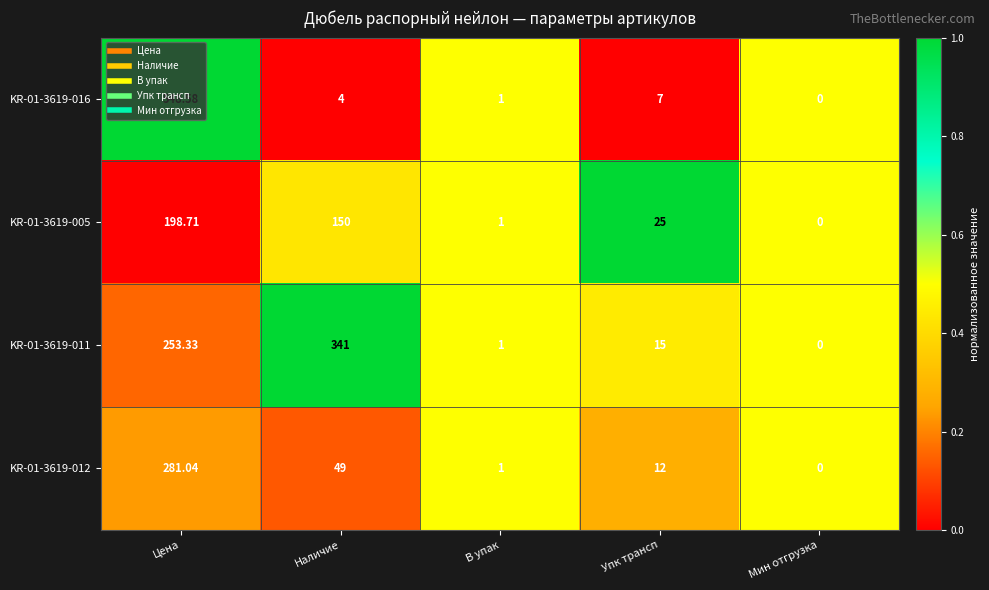

How many categories are shown in the chart?

5